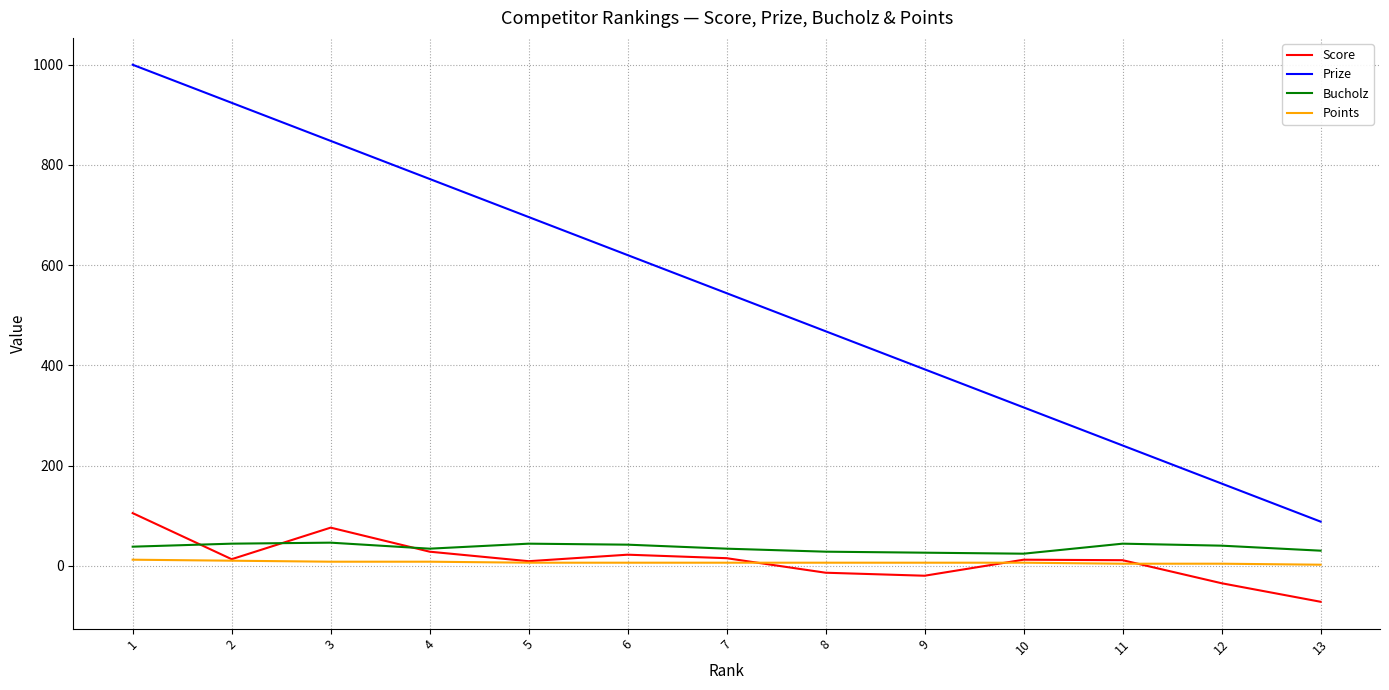

What are all the series names shown in the legend?

Score, Prize, Bucholz, Points